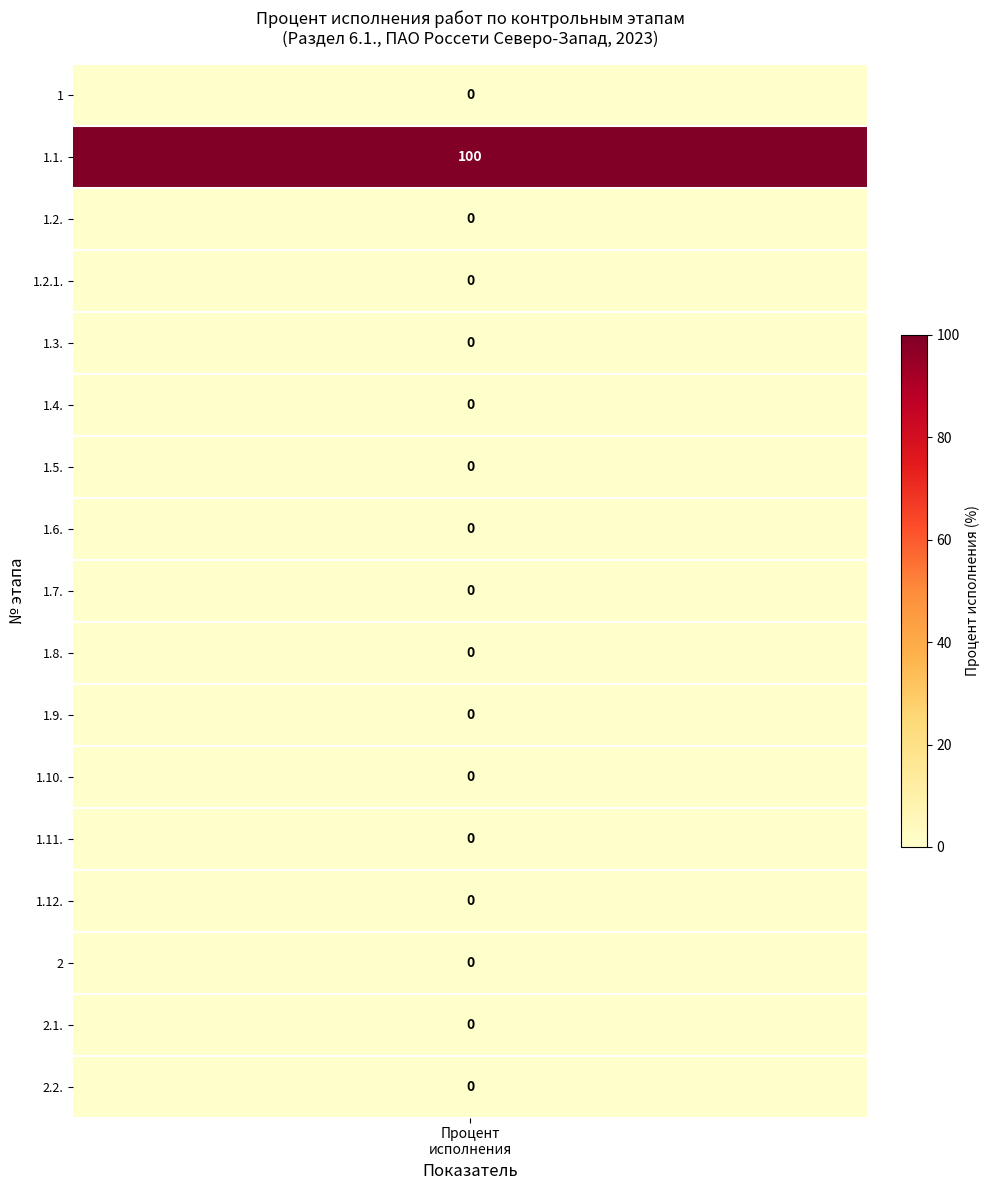

List the series in order of their peak value, highest first.

1.1., 1, 1.2., 1.2.1., 1.3., 1.4., 1.5., 1.6., 1.7., 1.8., 1.9., 1.10., 1.11., 1.12., 2, 2.1., 2.2.